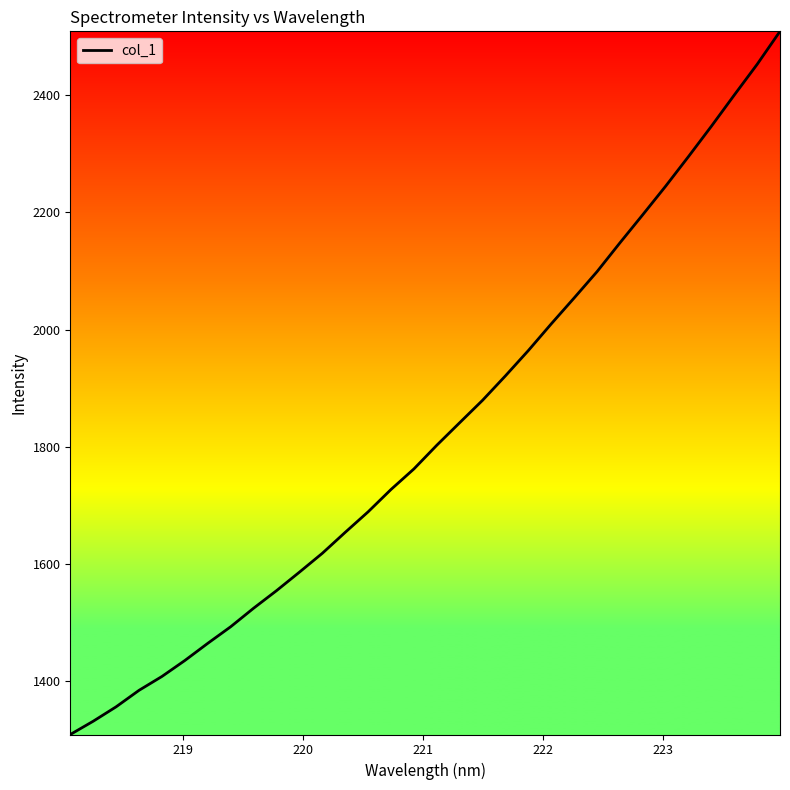

What is the greatest value displayed?

2508.4